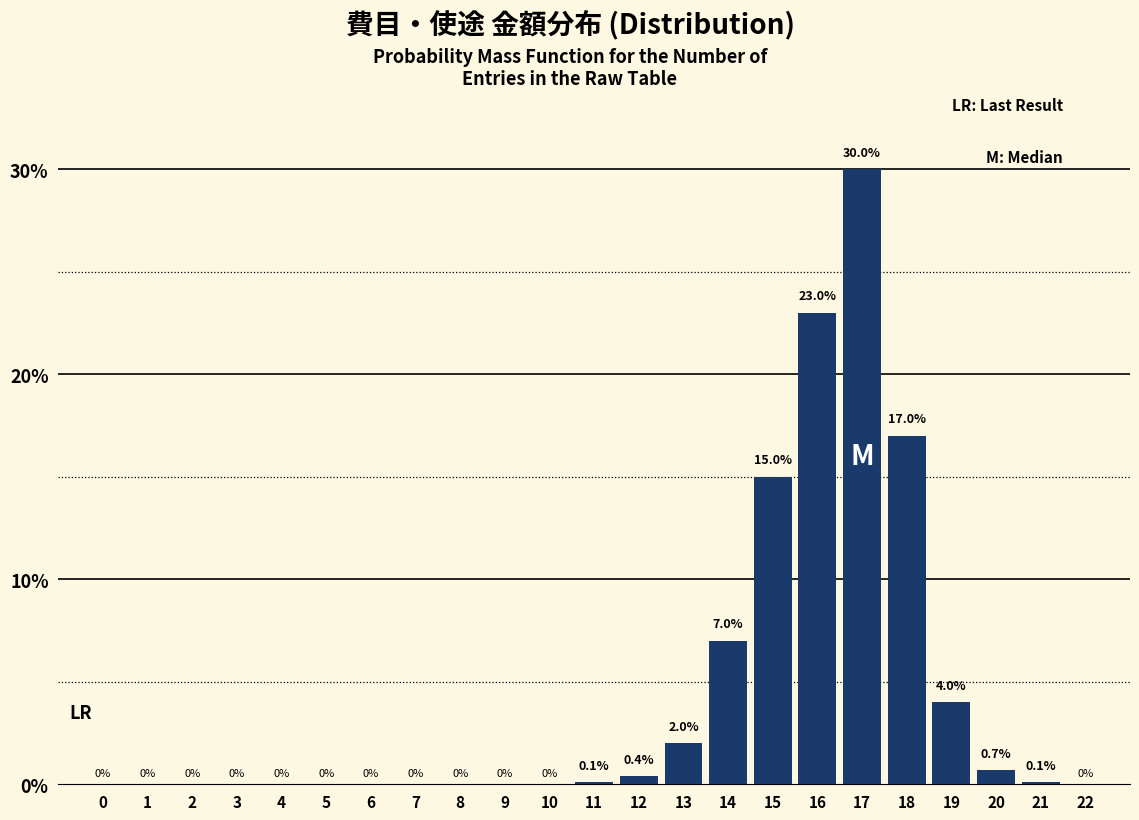

Reading left to right, what are all the values shown in this chart?

0=0.0	1=0.0	2=0.0	3=0.0	4=0.0	5=0.0	6=0.0	7=0.0	8=0.0	9=0.0	10=0.0	11=0.1	12=0.4	13=2.0	14=7.0	15=15.0	16=23.0	17=30.0	18=17.0	19=4.0	20=0.7	21=0.1	22=0.0